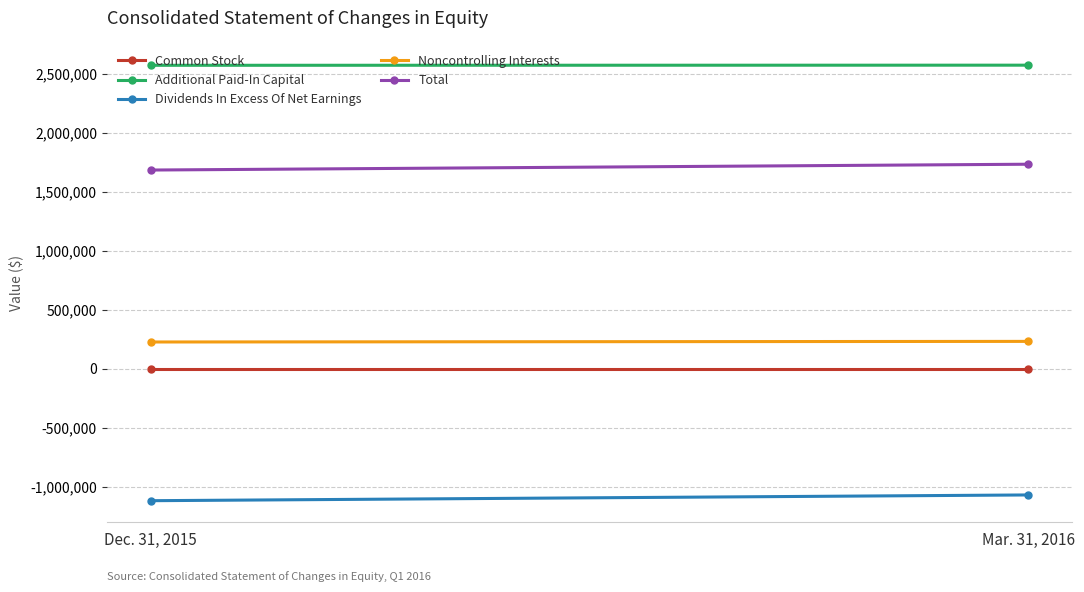

Is the value of Noncontrolling Interests at Mar. 31, 2016 greater than the value of Dividends In Excess Of Net Earnings at Dec. 31, 2015?

Yes